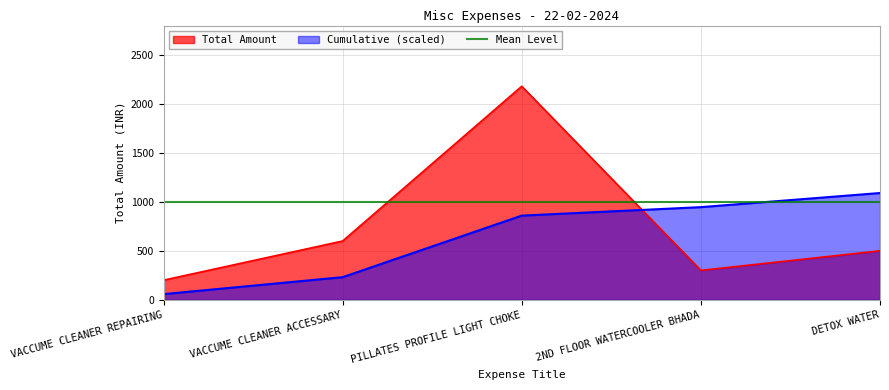

How many categories are shown in the chart?

5